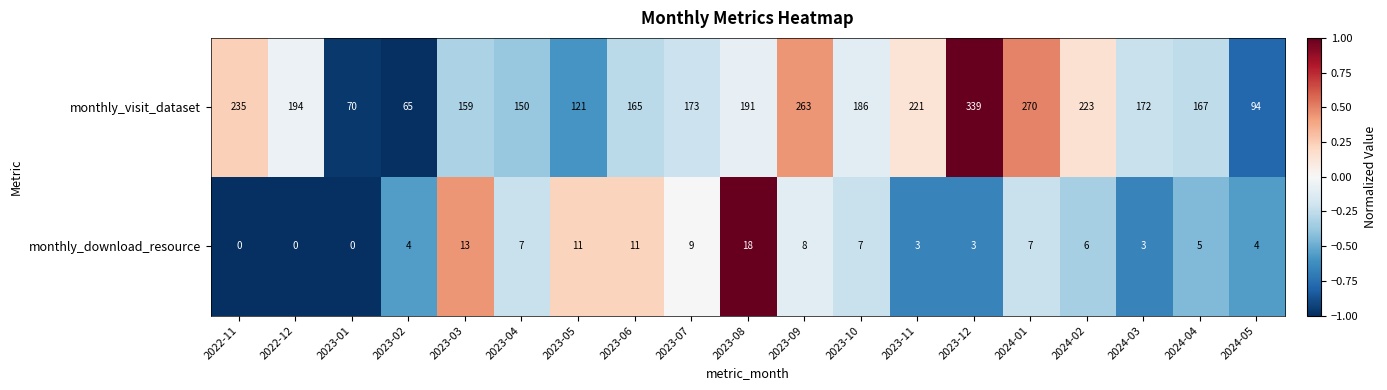

The monthly_visit_dataset series shows 223 at 2024-02. True or false?

True